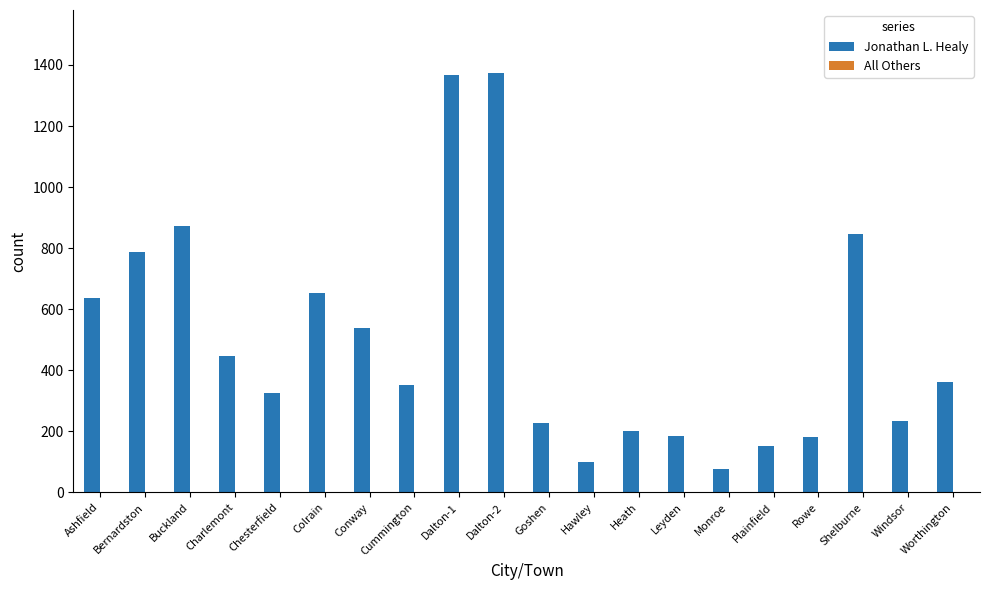

What is the label of the 1st bar from the right?

Worthington